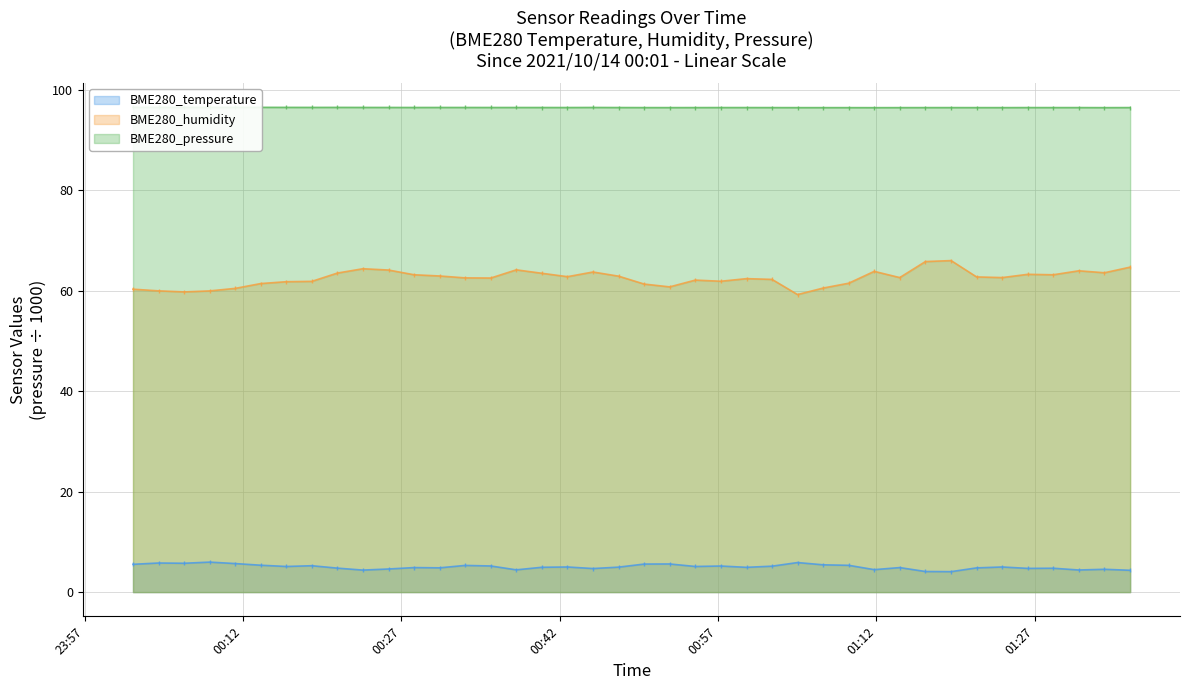

What is the spread (max minus min) of values at 2021/10/14 00:23:21?

92.1